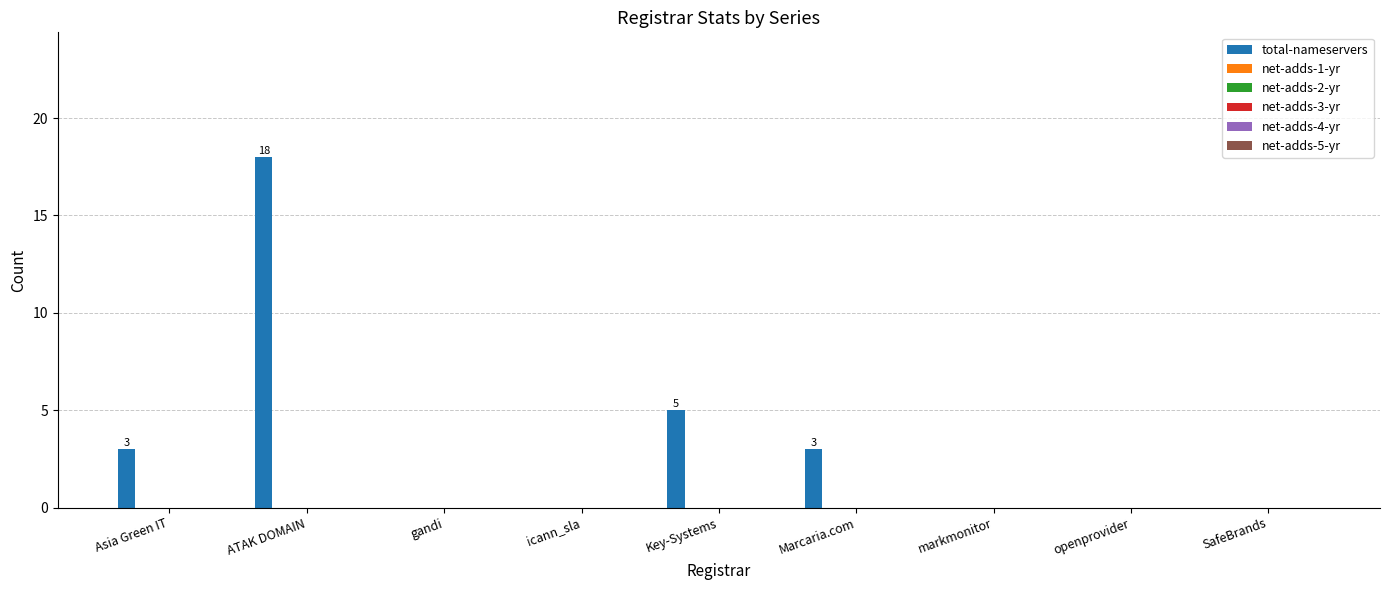

What is the maximum value shown in the chart?

18